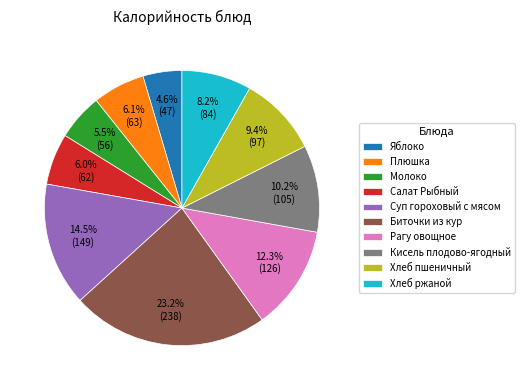

What percentage do Салат Рыбный and Биточки из кур together represent?

29.2%